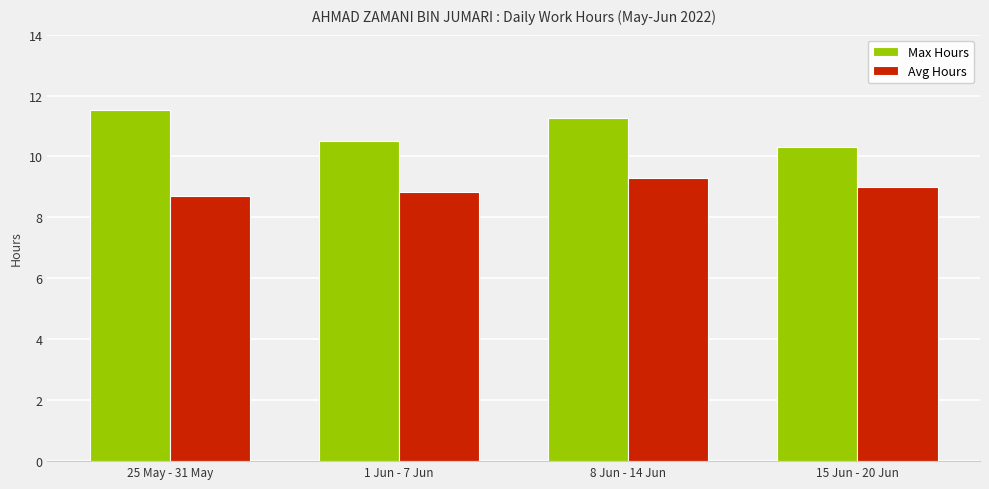

Where is Avg Hours nearest to the value 8?

25 May - 31 May